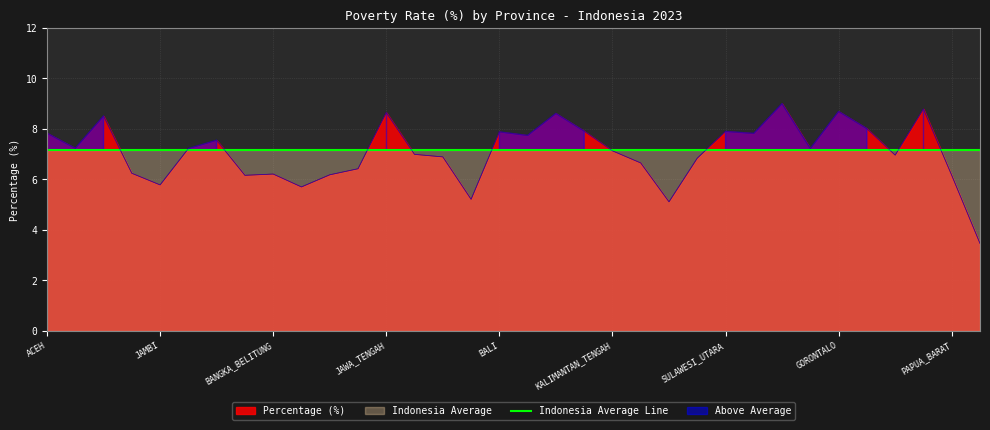

Reading right to left, what are all the values shown in this chart?

Percentage (%): PAPUA=3.5	PAPUA_BARAT=6.2	MALUKU_UTARA=8.8	MALUKU=7.0	SULAWESI_BARAT=8.0	GORONTALO=8.7	SULAWESI_TENGGARA=7.2	SULAWESI_SELATAN=9.0	SULAWESI_TENGAH=7.8	SULAWESI_UTARA=7.9	KALIMANTAN_UTARA=6.8	KALIMANTAN_TIMUR=5.1	KALIMANTAN_SELATAN=6.7	KALIMANTAN_TENGAH=7.1	KALIMANTAN_BARAT=7.9	NUSA_TENGGARA_TIMUR=8.6	NUSA_TENGGARA_BARAT=7.7	BALI=7.9	BANTEN=5.2	JAWA_TIMUR=6.9	DI_YOGYAKARTA=7.0	JAWA_TENGAH=8.7	JAWA_BARAT=6.4	DKI_JAKARTA=6.2	KEPULAUAN_RIAU=5.7	BANGKA_BELITUNG=6.2	LAMPUNG=6.2	BENGKULU=7.5	SUMATERA_SELATAN=7.2	JAMBI=5.8	RIAU=6.2	SUMATERA_BARAT=8.5	SUMATERA_UTARA=7.2	ACEH=7.8
Above Average: PAPUA=3.5	PAPUA_BARAT=6.2	MALUKU_UTARA=8.8	MALUKU=7.0	SULAWESI_BARAT=8.0	GORONTALO=8.7	SULAWESI_TENGGARA=7.2	SULAWESI_SELATAN=9.0	SULAWESI_TENGAH=7.8	SULAWESI_UTARA=7.9	KALIMANTAN_UTARA=6.8	KALIMANTAN_TIMUR=5.1	KALIMANTAN_SELATAN=6.7	KALIMANTAN_TENGAH=7.1	KALIMANTAN_BARAT=7.9	NUSA_TENGGARA_TIMUR=8.6	NUSA_TENGGARA_BARAT=7.7	BALI=7.9	BANTEN=5.2	JAWA_TIMUR=6.9	DI_YOGYAKARTA=7.0	JAWA_TENGAH=8.7	JAWA_BARAT=6.4	DKI_JAKARTA=6.2	KEPULAUAN_RIAU=5.7	BANGKA_BELITUNG=6.2	LAMPUNG=6.2	BENGKULU=7.5	SUMATERA_SELATAN=7.2	JAMBI=5.8	RIAU=6.2	SUMATERA_BARAT=8.5	SUMATERA_UTARA=7.2	ACEH=7.8